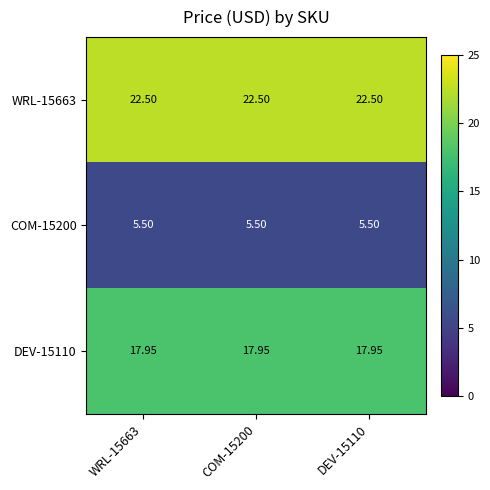

Reading right to left, transcribe all the data shown in this chart.

WRL-15663: DEV-15110=22.5	COM-15200=22.5	WRL-15663=22.5
COM-15200: DEV-15110=5.5	COM-15200=5.5	WRL-15663=5.5
DEV-15110: DEV-15110=17.9	COM-15200=17.9	WRL-15663=17.9